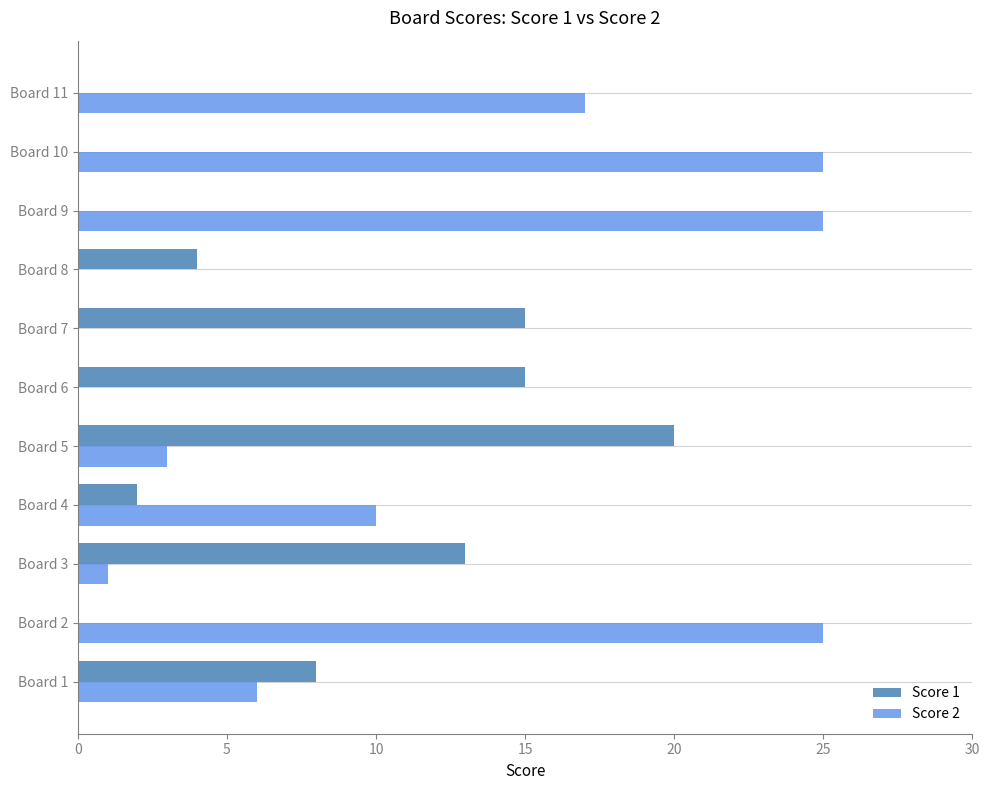

True or false: Score 1 has a value of 13 at Board 2.

False